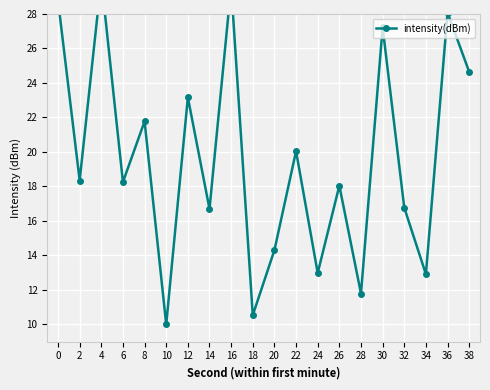

What is the value of the 13th point from the left?

13.0